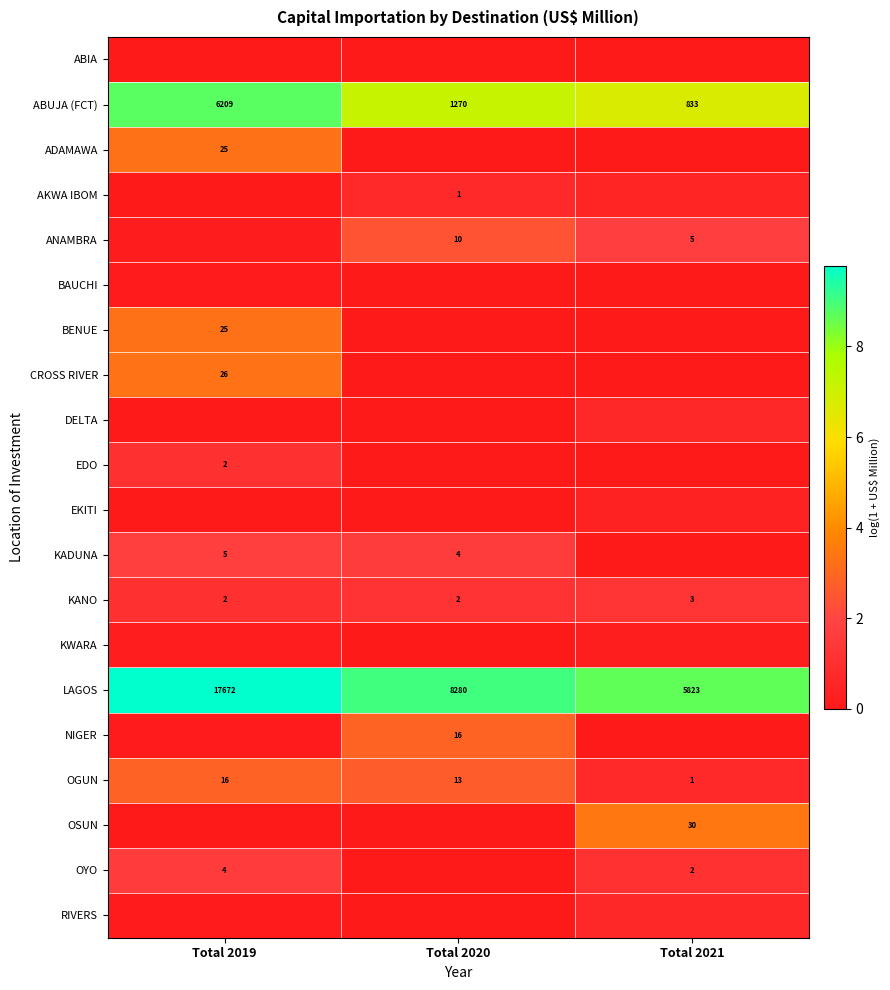

Count the number of categories in the chart.

3